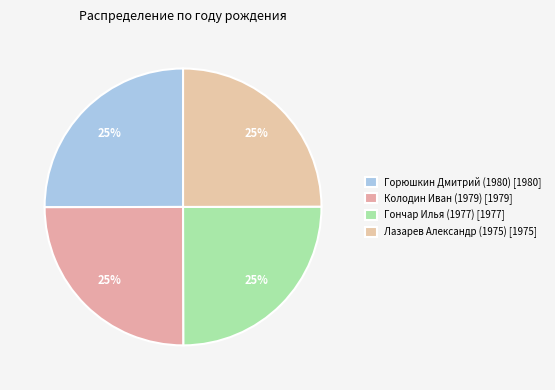

Does Горюшкин Дмитрий (1980) represent more than half of the total?

No